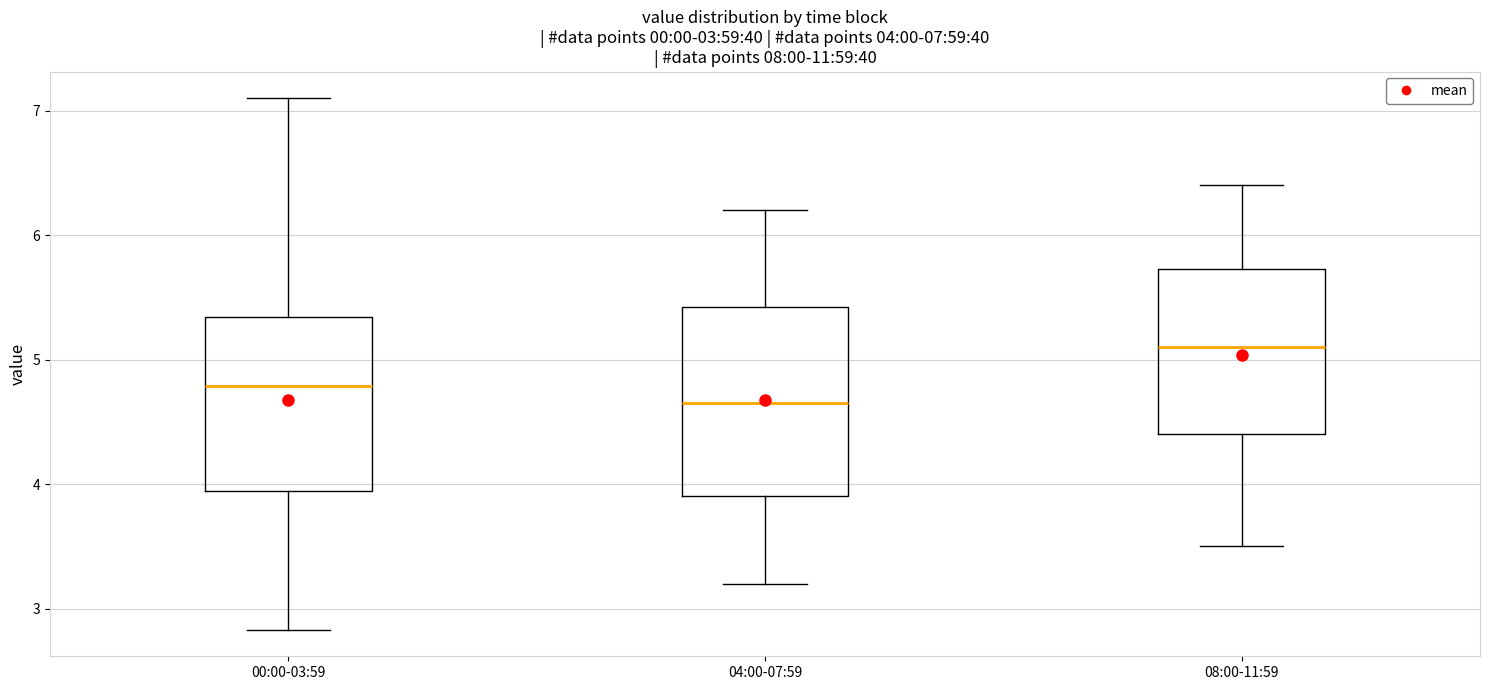

Comparing the boxes themselves (not the whiskers), which one is the tallest?

04:00-07:59